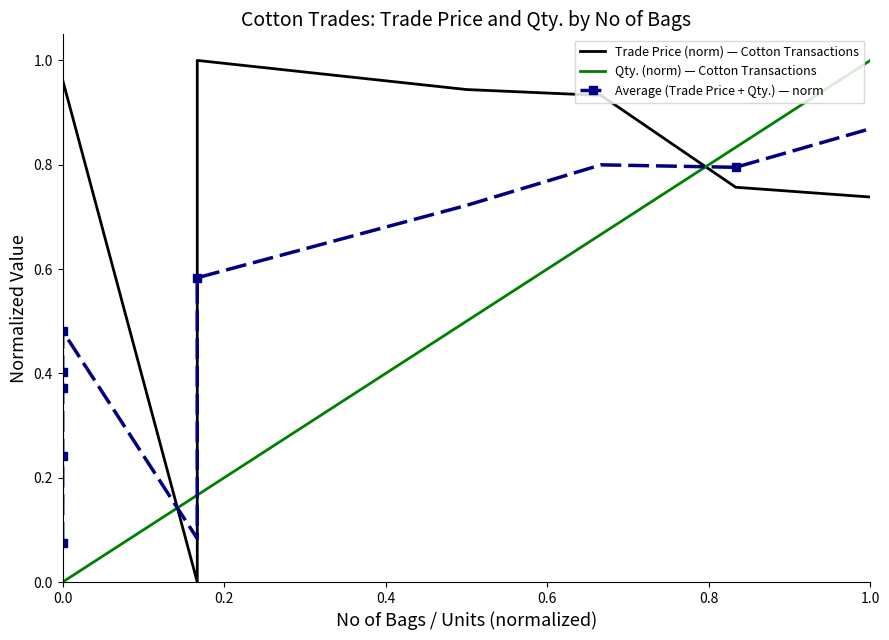

What is the average value of the Average (Trade Price + Qty.) — norm series?

0.4